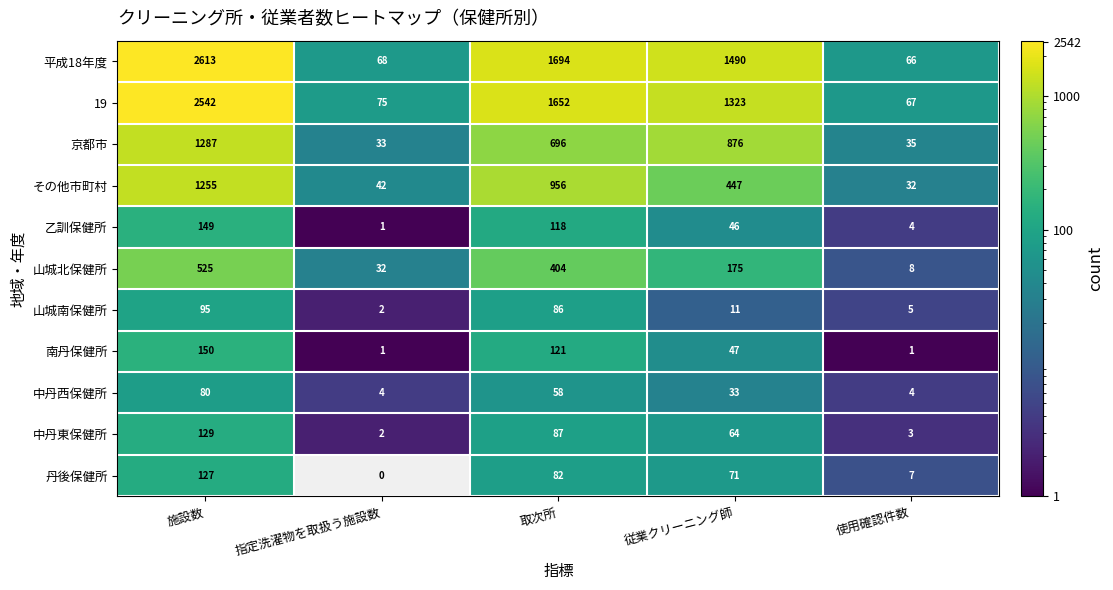

At which label is 山城南保健所 closest to 48?

従業クリーニング師